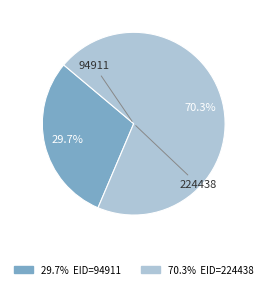

Rank the categories by value from highest to lowest.

224438, 94911